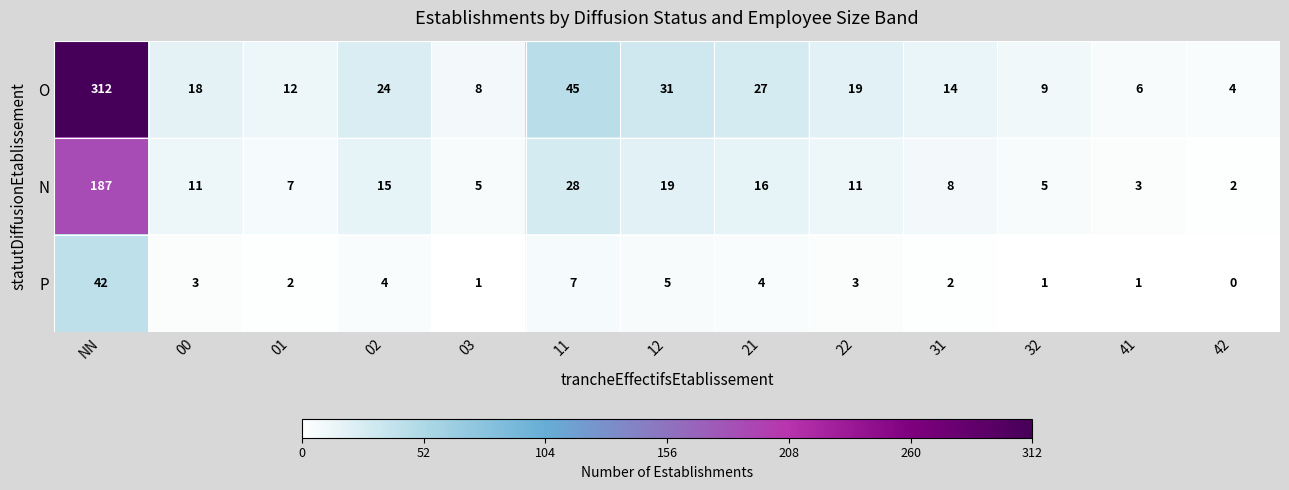

Which series has the largest range (max minus min)?

O